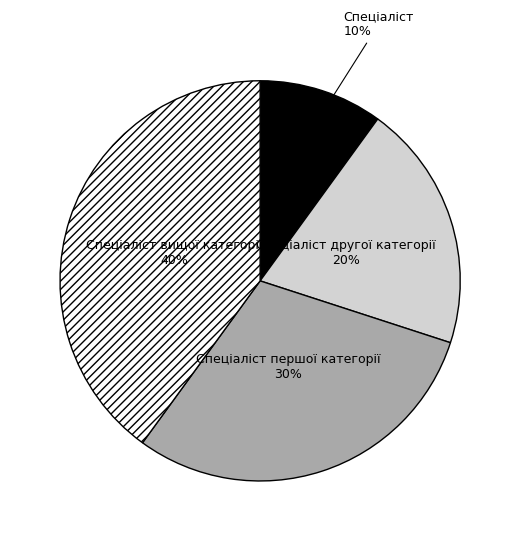

To the nearest percent, what is the difference between the largest and smallest slice percentages?

30%